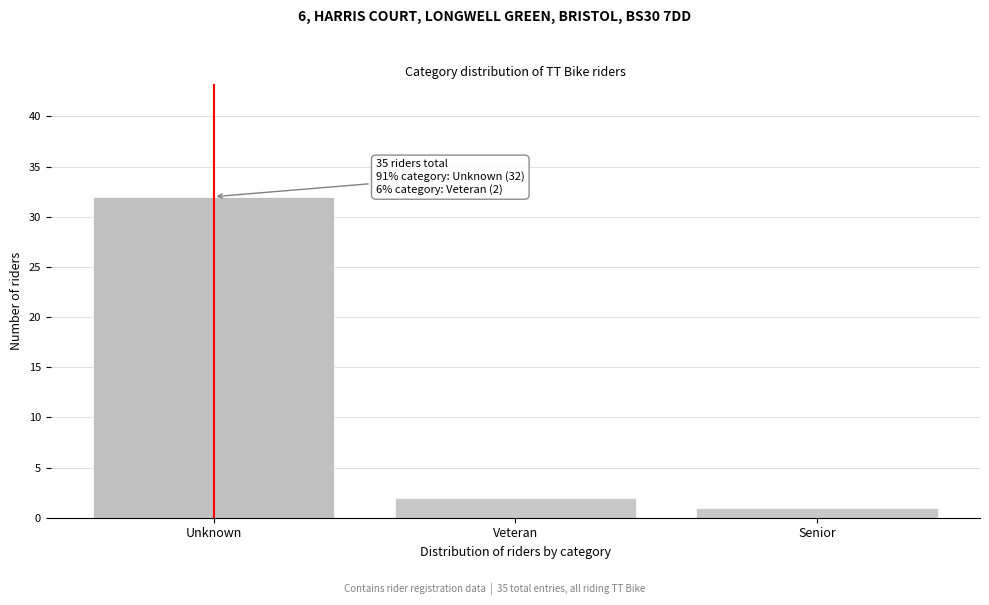

Reading left to right, list all the values displayed in this chart.

Unknown=32	Veteran=2	Senior=1